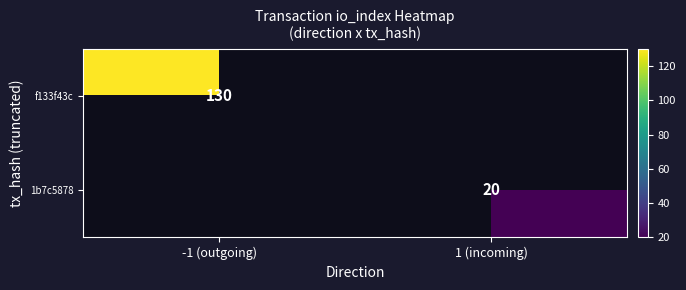

Count the number of data series in this chart.

2